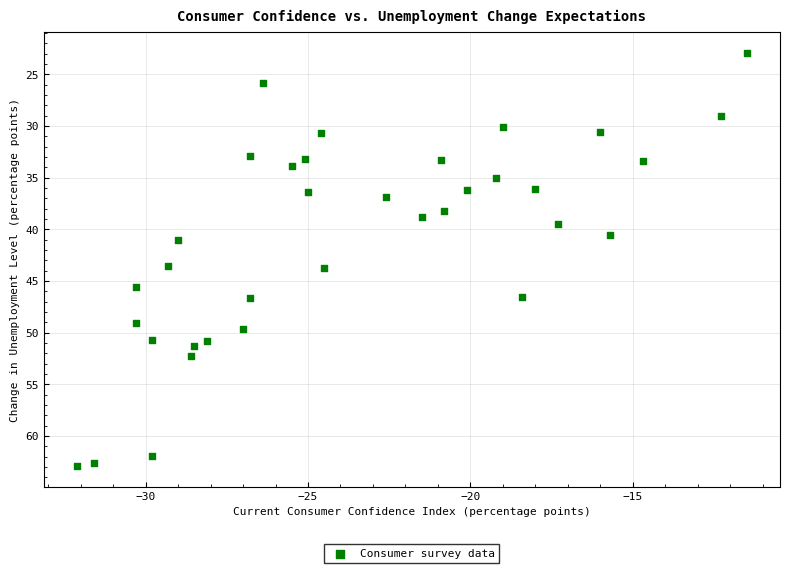

What is the range of X values (max minus min)?

20.6